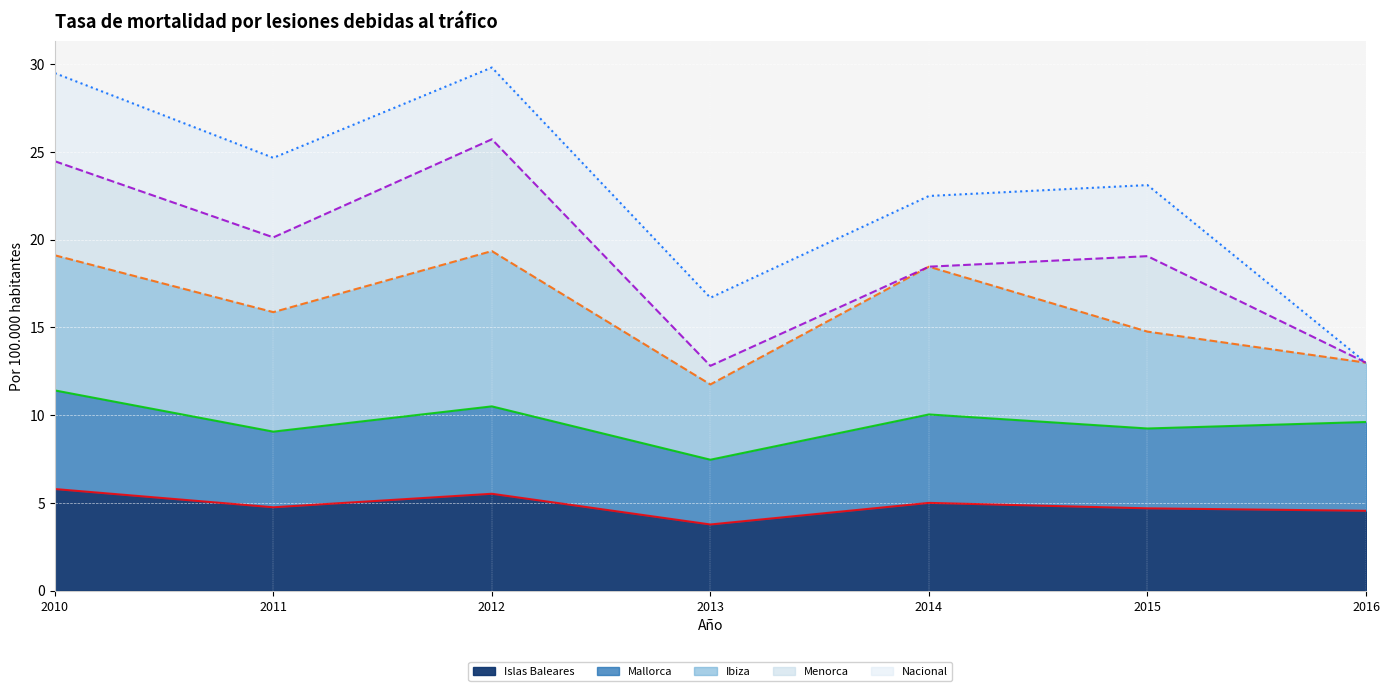

Is it true that Islas Baleares (línea) equals 4.5 at 2016?

True